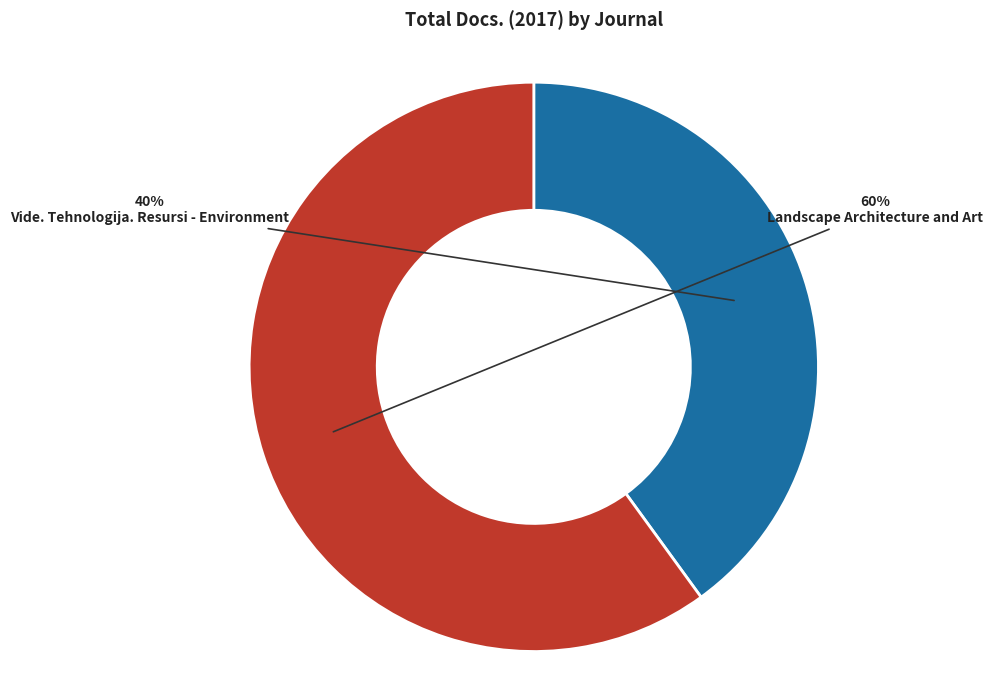

To the nearest percent, what portion does Vide. Tehnologija. Resursi - Environment represent?

40%